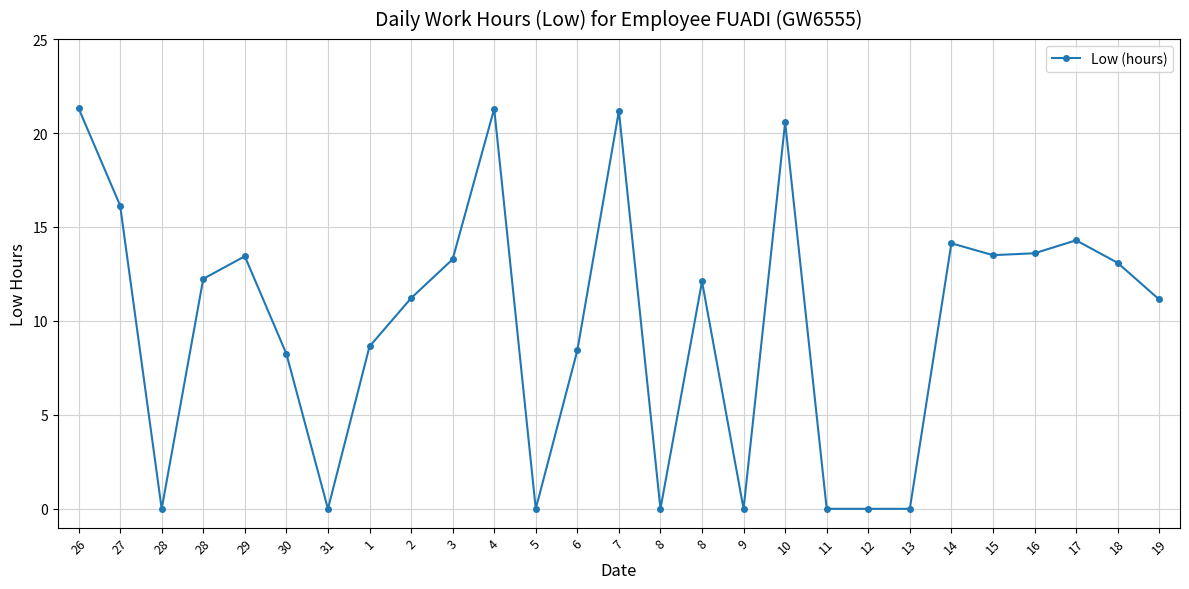

Rank the categories by value from highest to lowest.

26, 4, 7, 10, 27, 17, 14, 16, 15, 29, 3, 18, 28, 8, 2, 19, 1, 6, 30, 28, 31, 5, 8, 9, 11, 12, 13